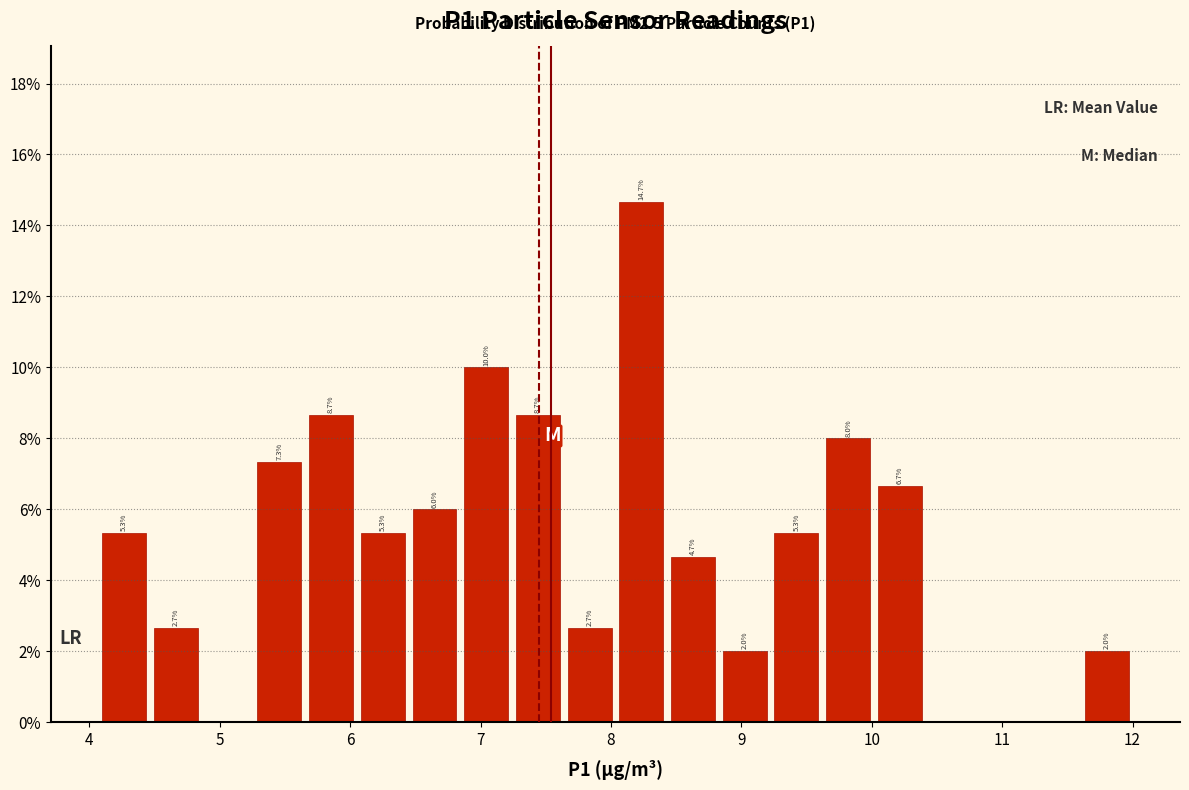

Read against the x-axis, roughly where is the centre of the tallest bar?

8.2